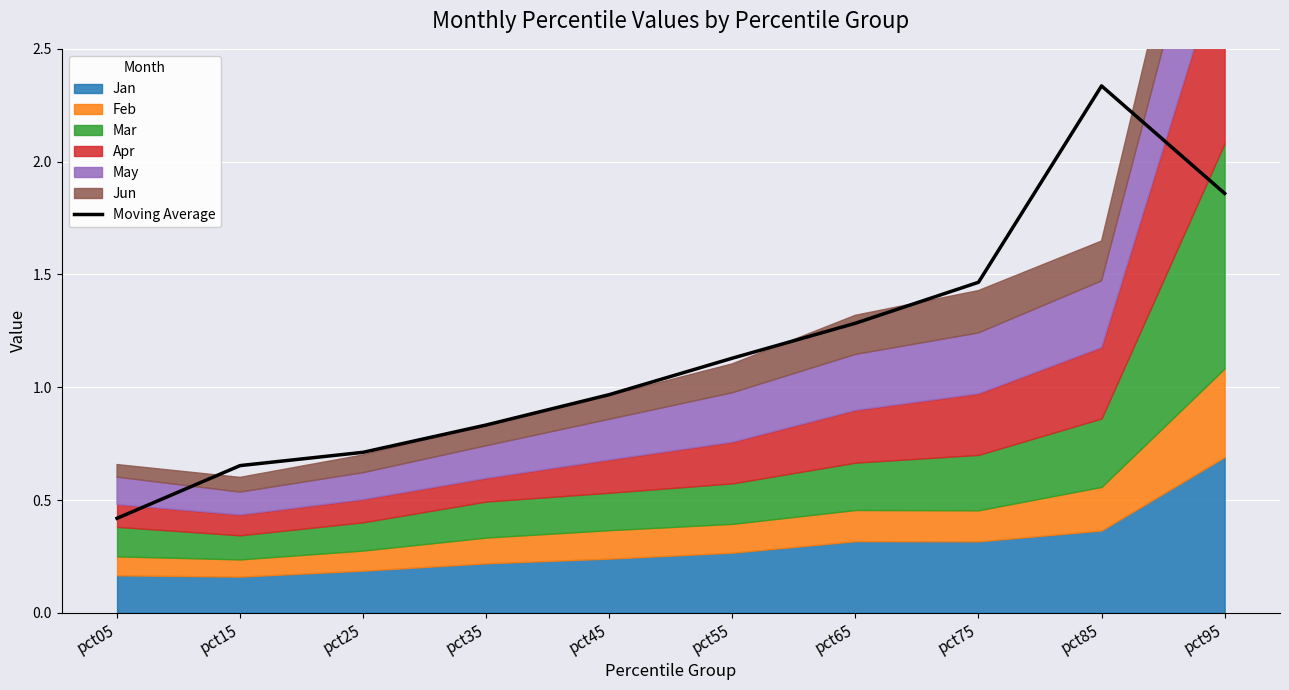

What is the difference between the maximum and second lowest values?

1.7